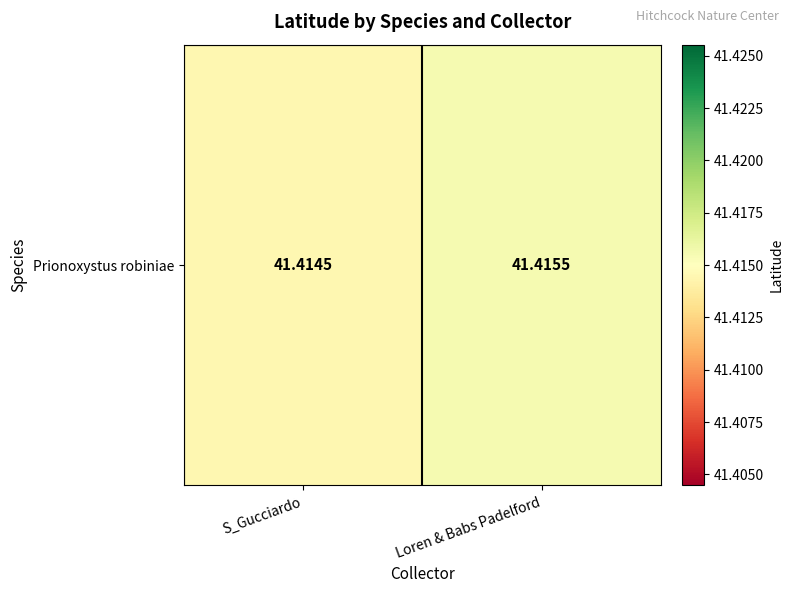

What is the maximum value shown in the chart?

41.4